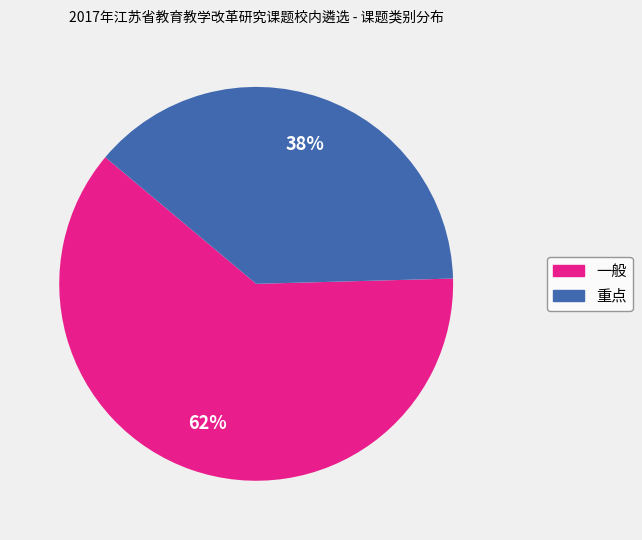

What is the majority slice?

一般